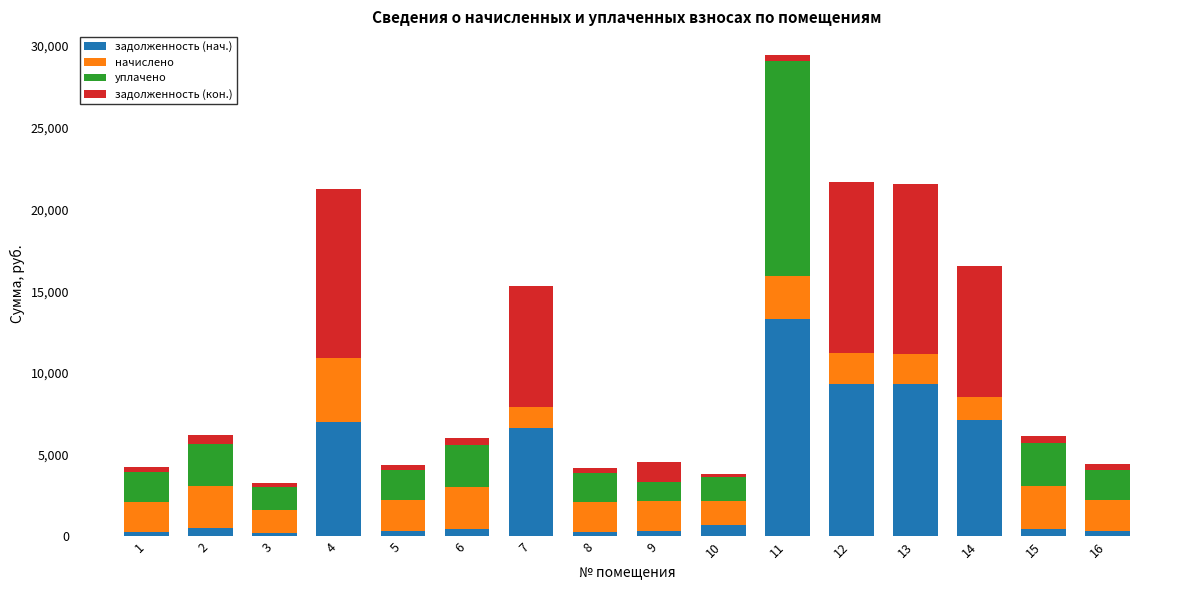

What is the maximum value for задолженность (нач.)?

13327.5